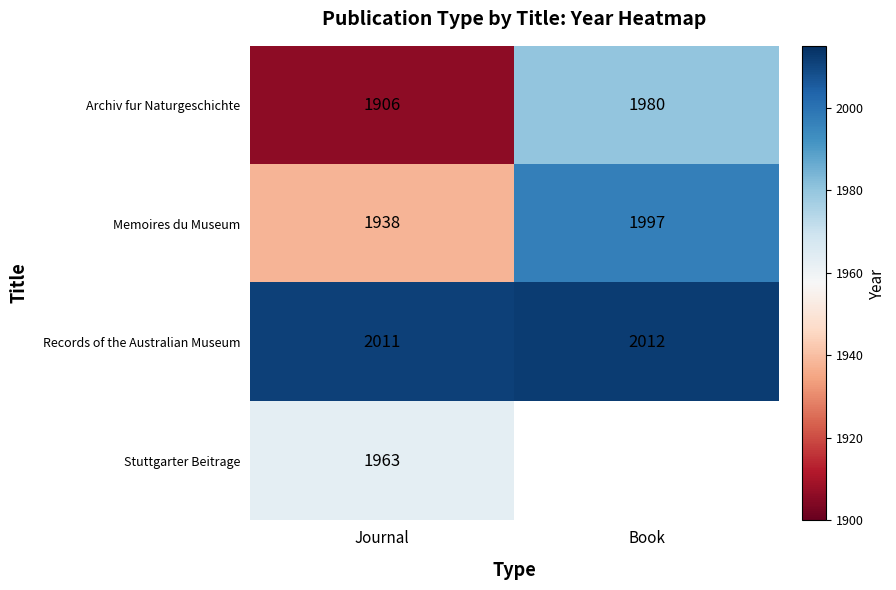

What is the difference between the highest and lowest values at Journal?

105